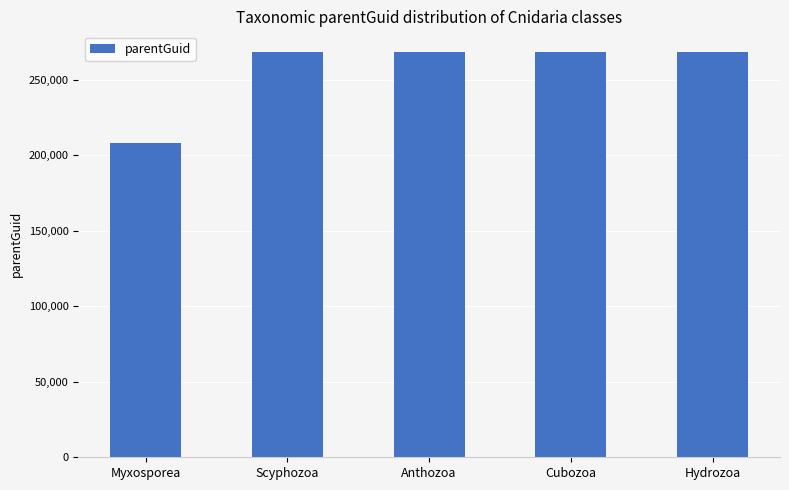

What value does the data have at Myxosporea, to the nearest 100?

208100